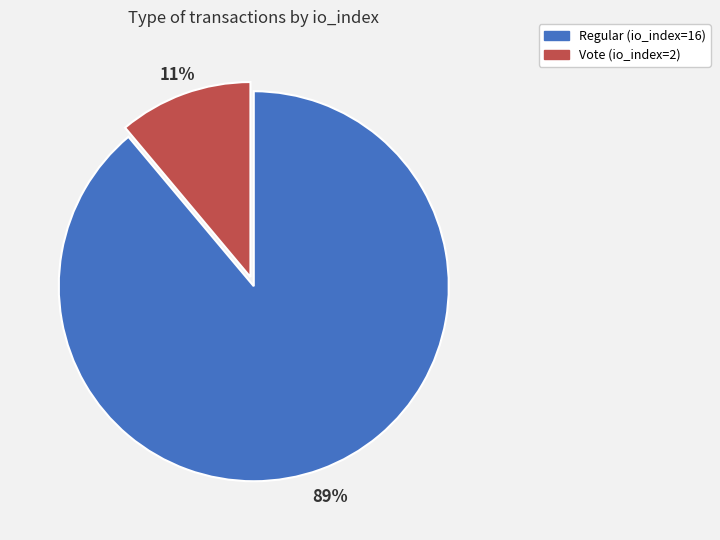

Which slice represents more than half of the pie?

Regular (io_index=16)